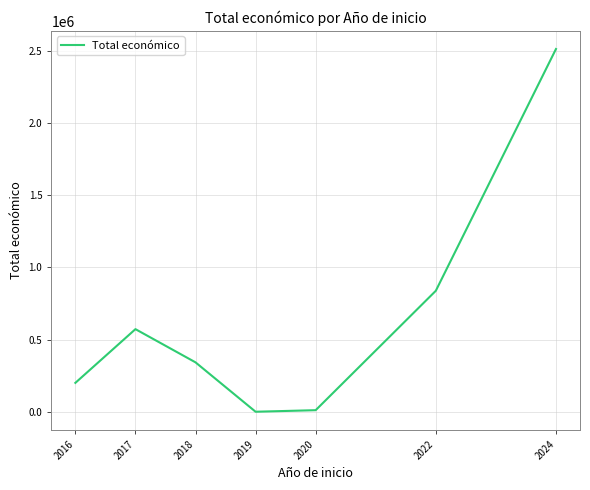

What is the greatest value displayed?

2512718.4